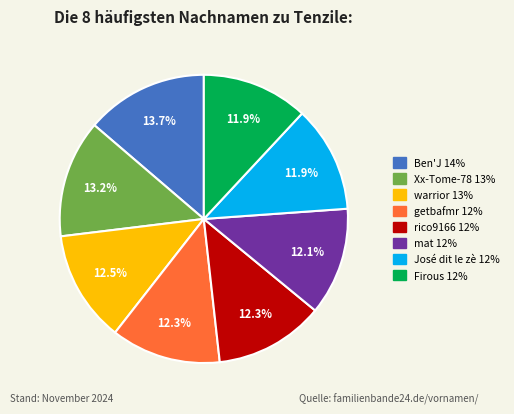

To the nearest percent, what is the combined percentage of Ben'J and mat?

26%